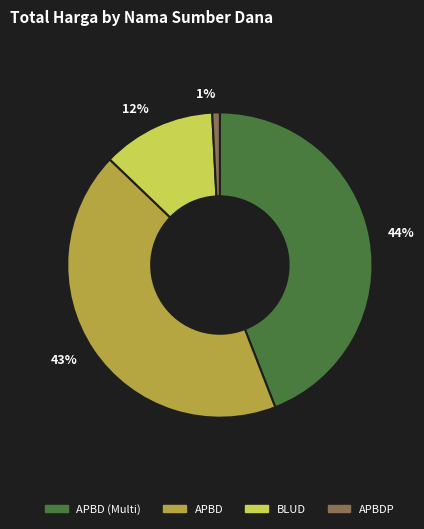

Between 43% and 44%, which is larger?

44%